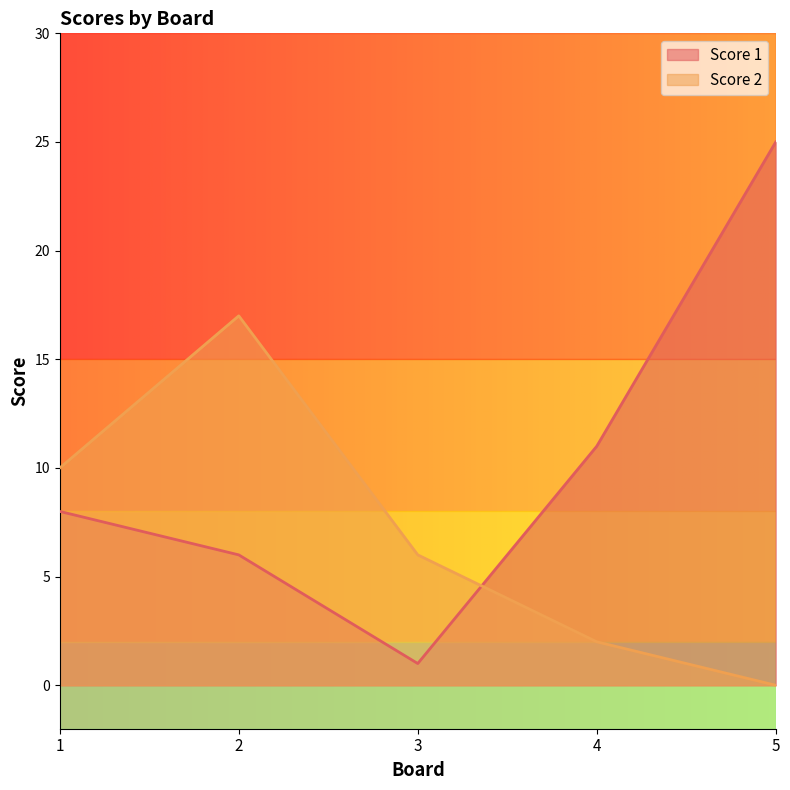

After their last crossing, which series has the higher values: Score 1 or Score 2?

Score 1